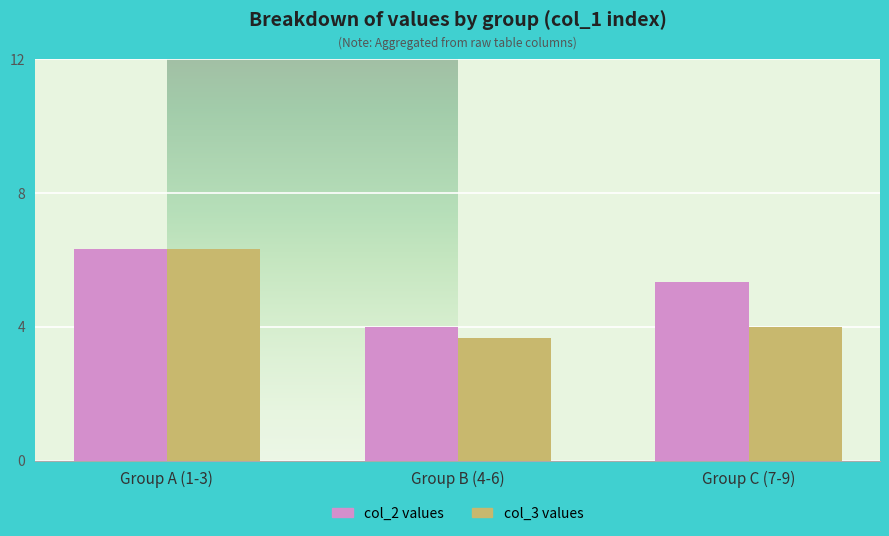

Is the value of col_3 values at Group B (4-6) greater than the value of col_2 values at Group B (4-6)?

No